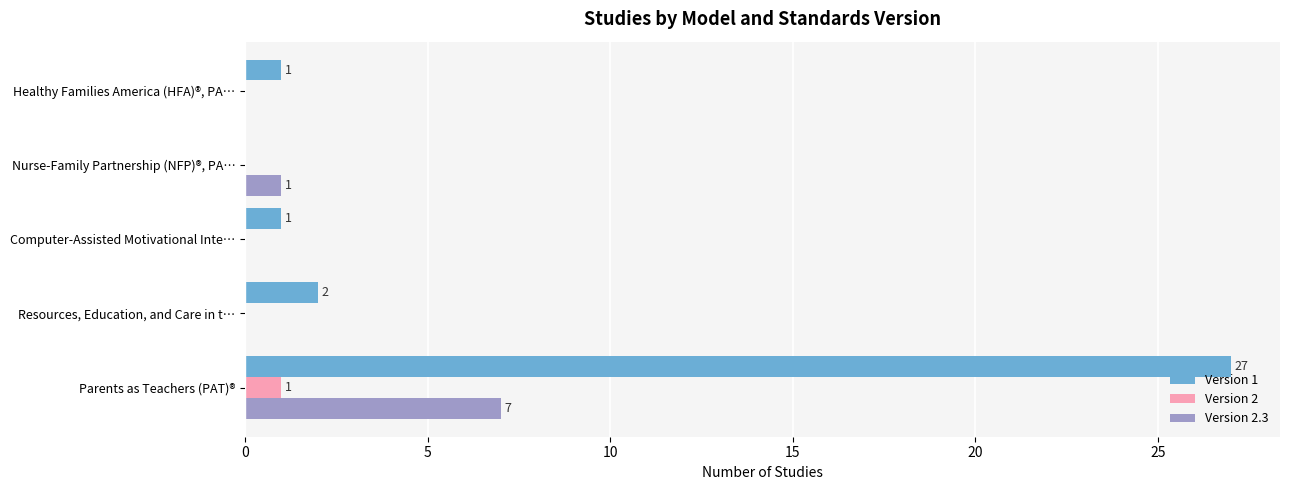

True or false: Version 1 has a value of 14 at Nurse-Family Partnership (NFP)®, PA….

False